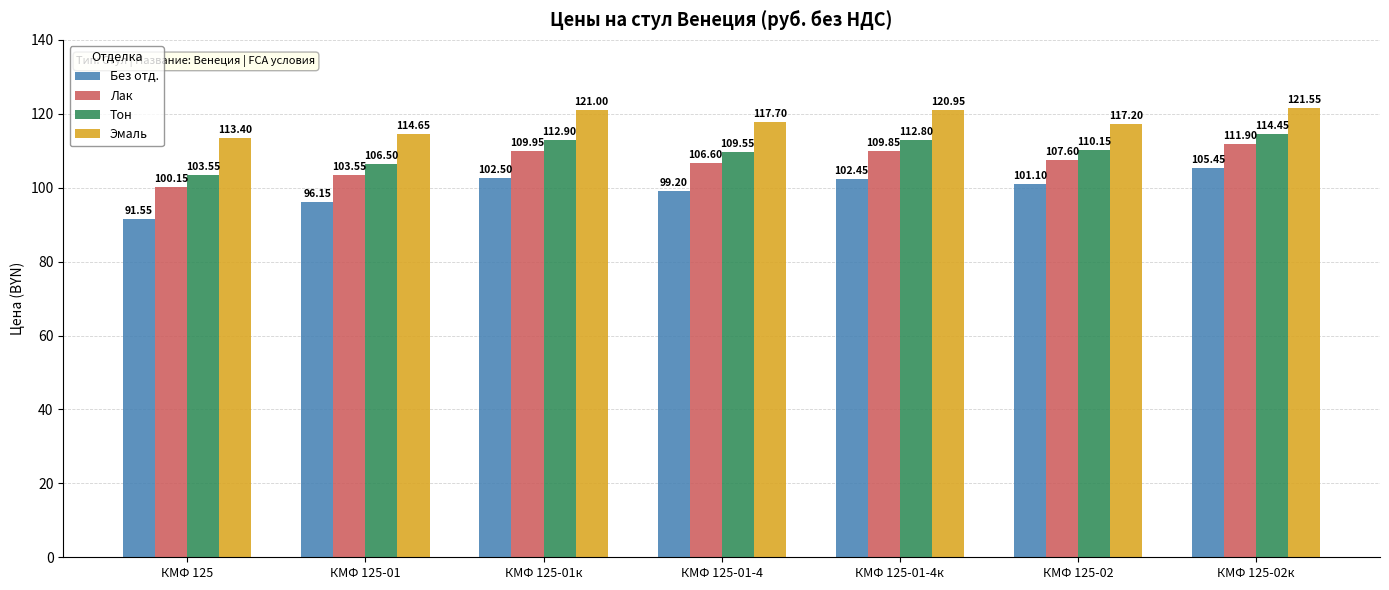

True or false: Без отд. has a value of 23.8 at КМФ 125-02к.

False